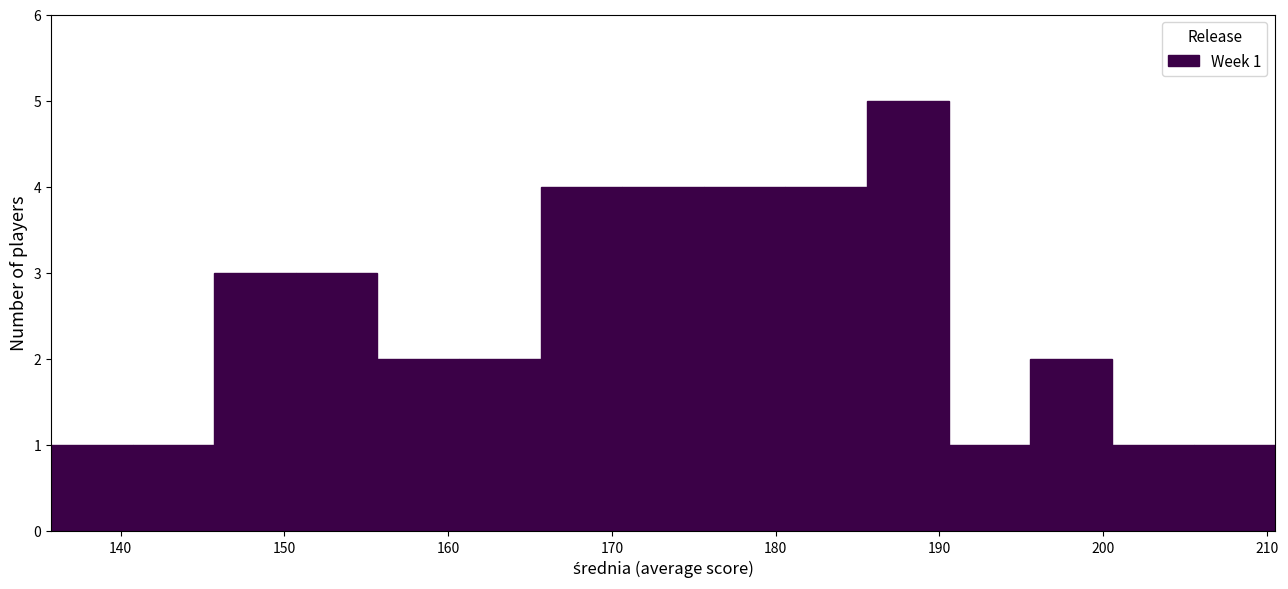

Over which range of the x-axis is the bar tallest?

186 to 191